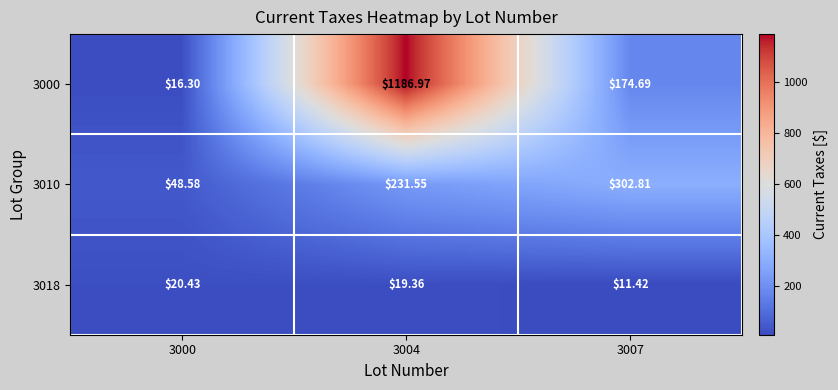

Which category has the lowest value across all series?

3007